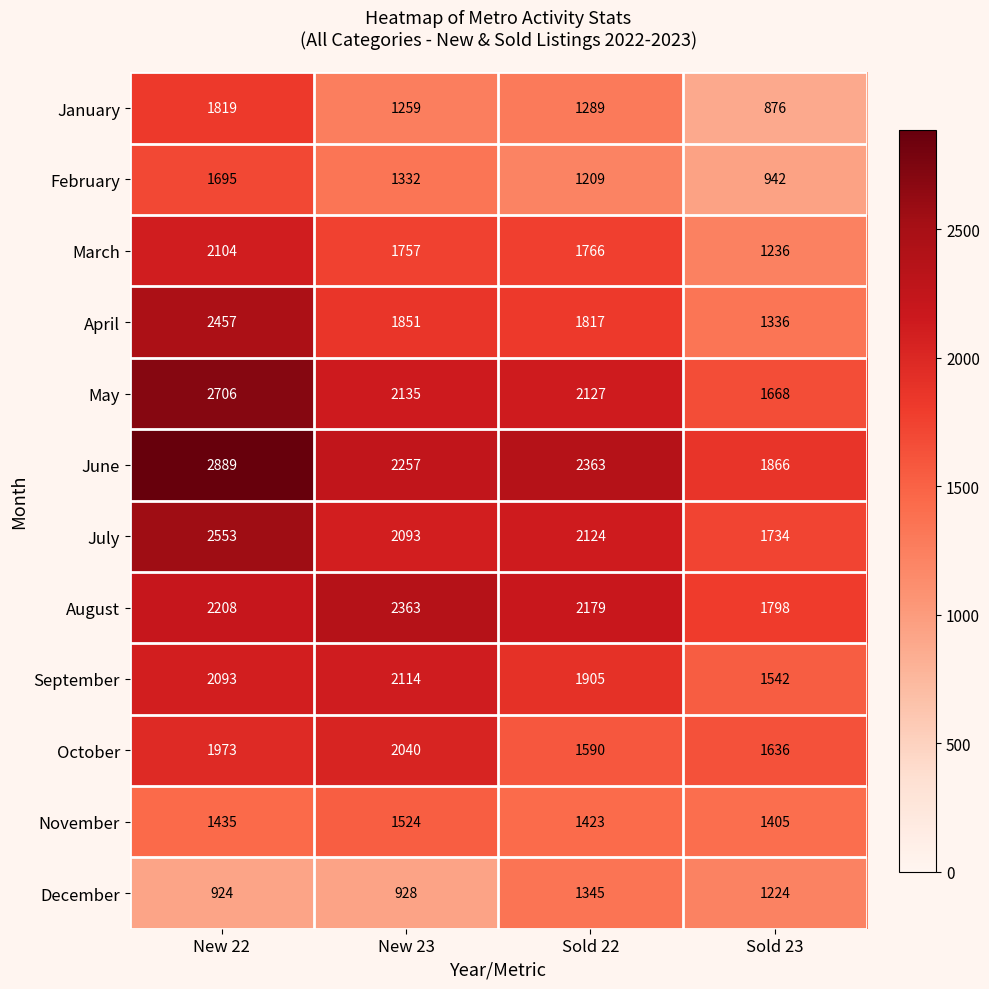

How many February values are between 1209 and 1695?

3